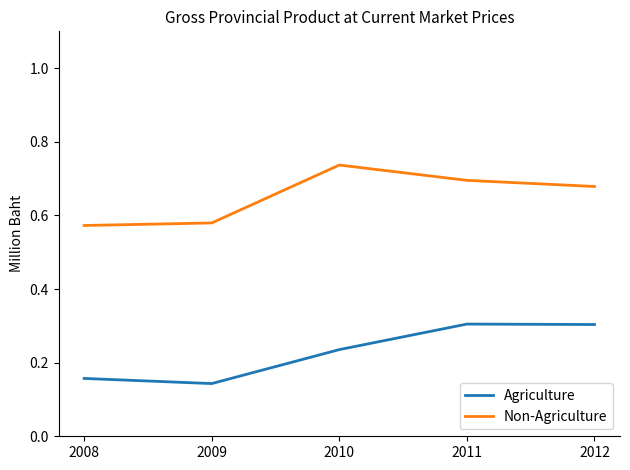

At which category does the chart reach its minimum across all series?

2009